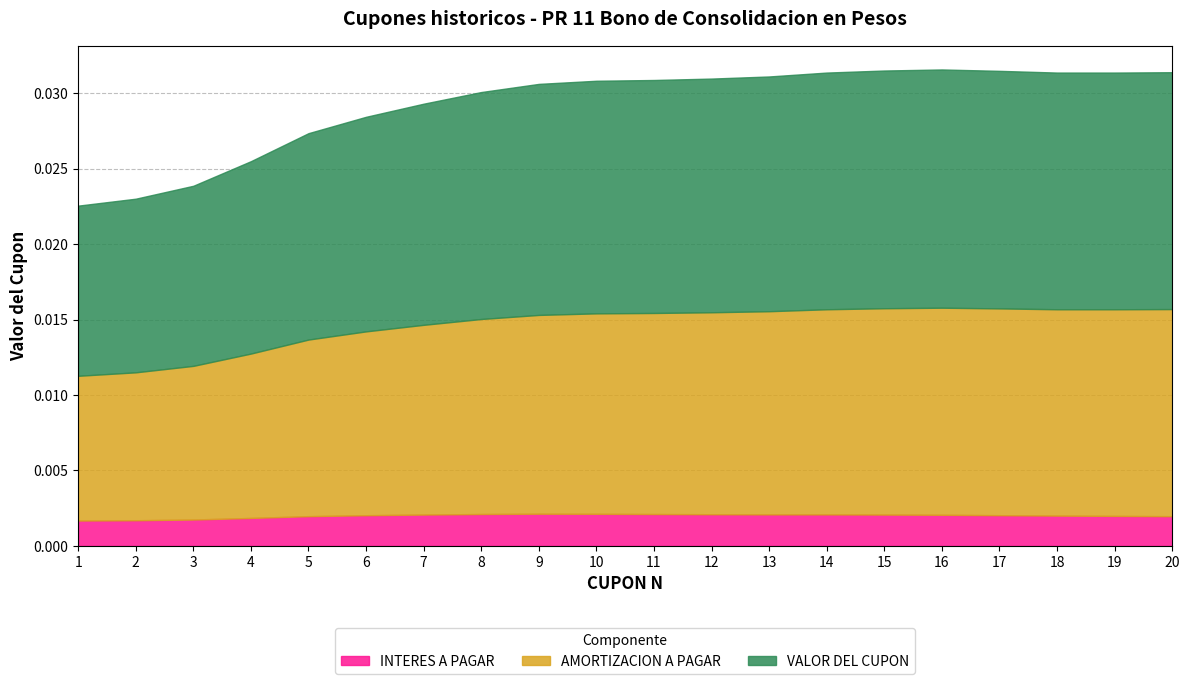

Which series changed the most between 8 and 16?

AMORTIZACION A PAGAR